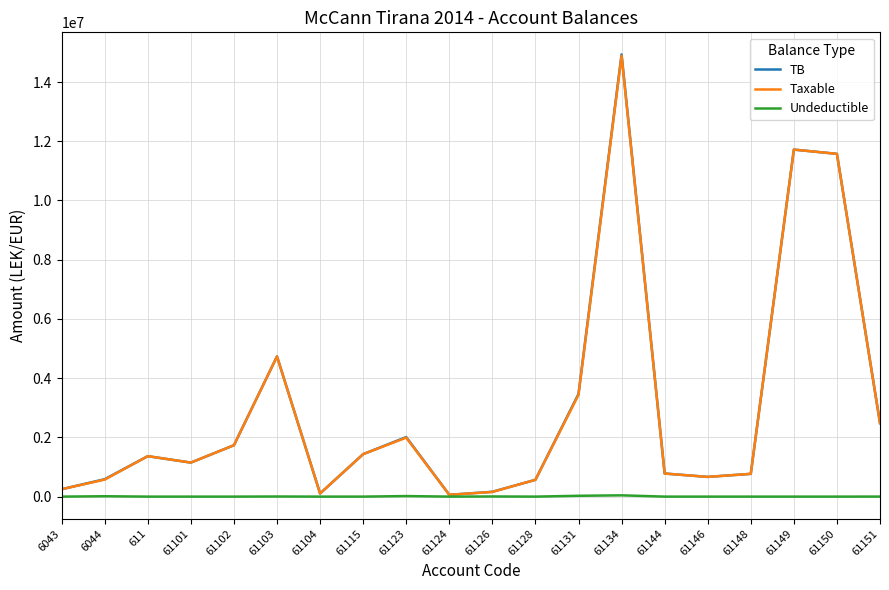

The value of TB at 61123 is 2743910.1. True or false?

False